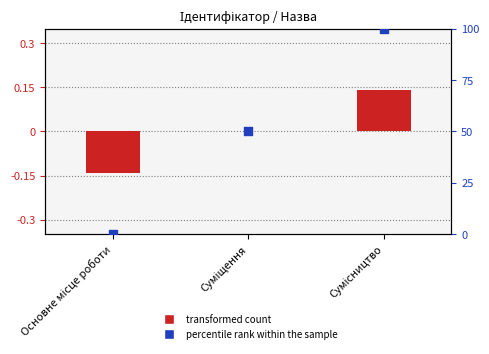

Which series has the largest total across all categories?

percentile rank within the sample